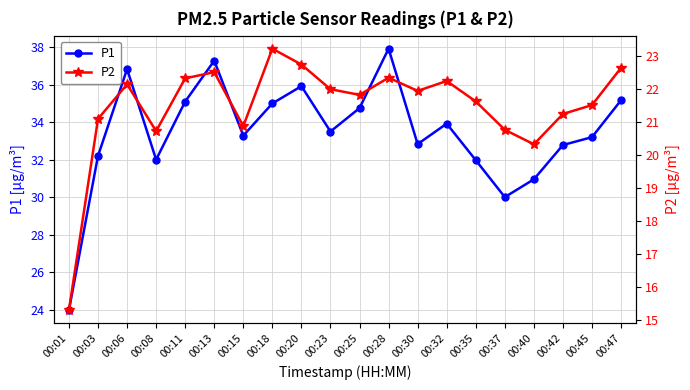

What is the difference between the maximum and minimum values in the P1 series?

14.0